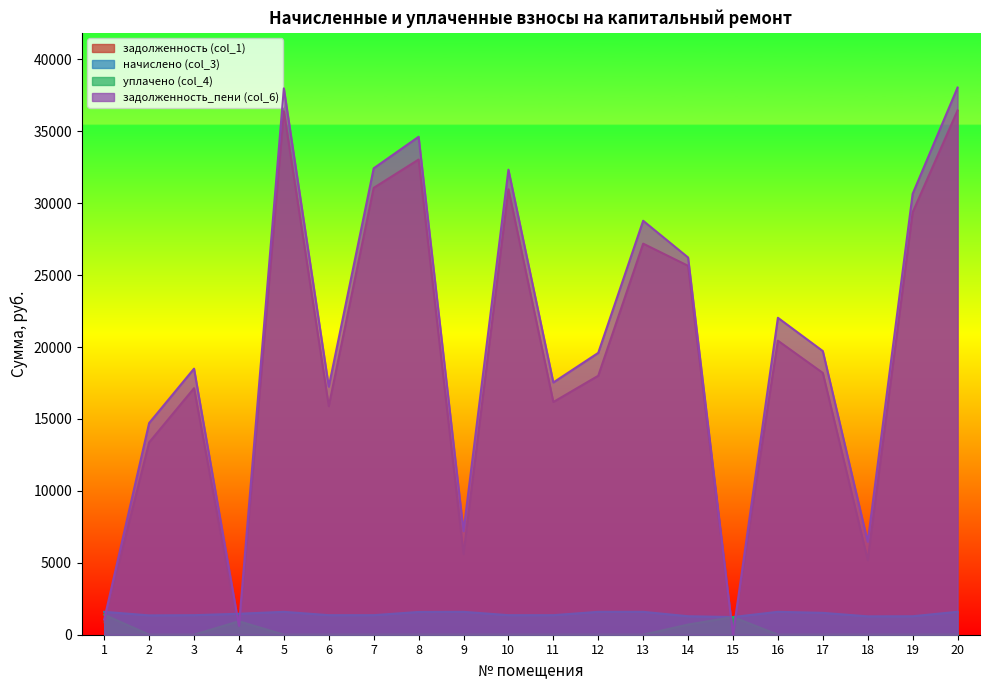

Count the number of data series in this chart.

4